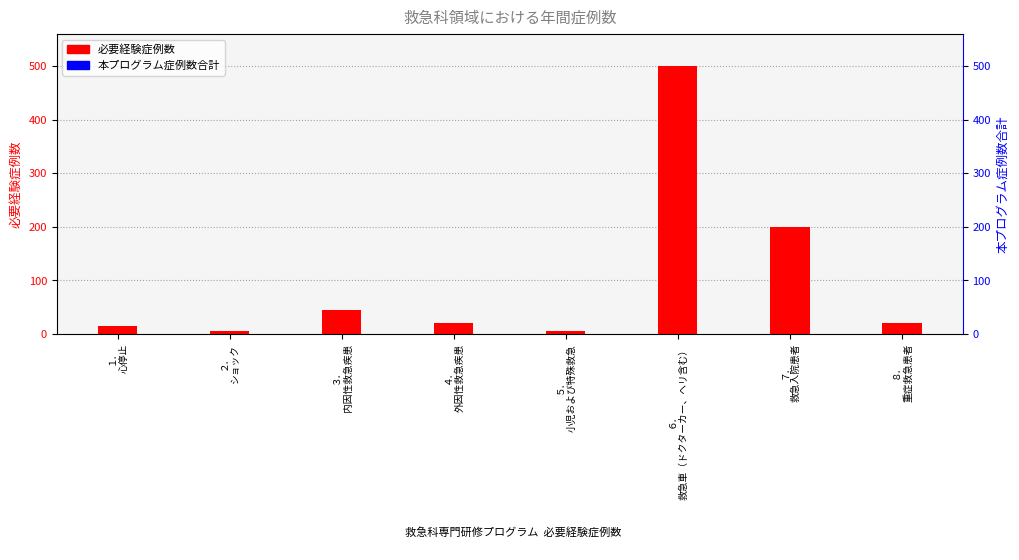

How many bars are there in total?

16